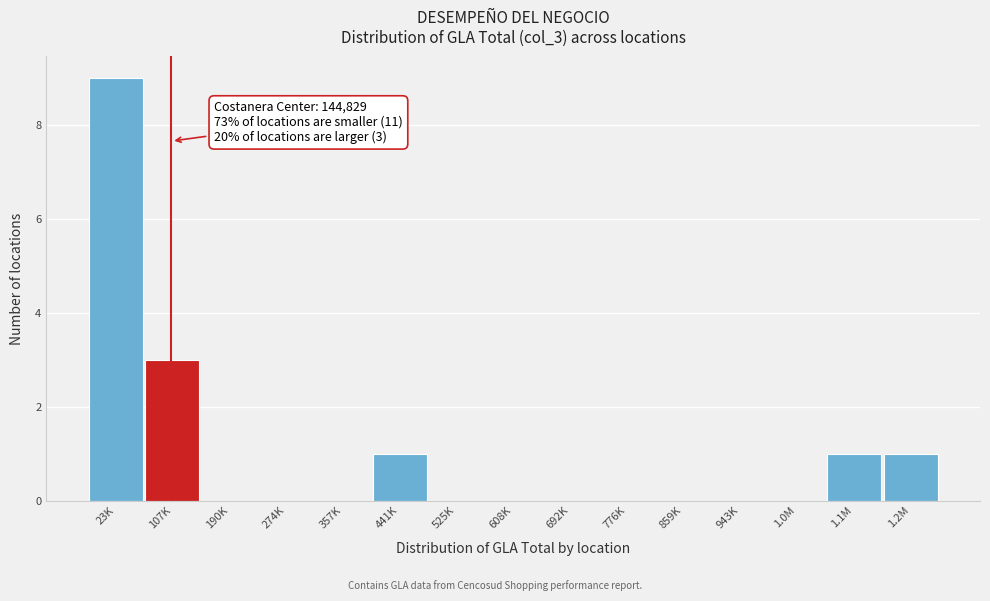

Reading left to right, what are all the values shown in this chart?

23K=9	107K=3	190K=0	274K=0	357K=0	441K=1	525K=0	608K=0	692K=0	776K=0	859K=0	943K=0	1.0M=0	1.1M=1	1.2M=1